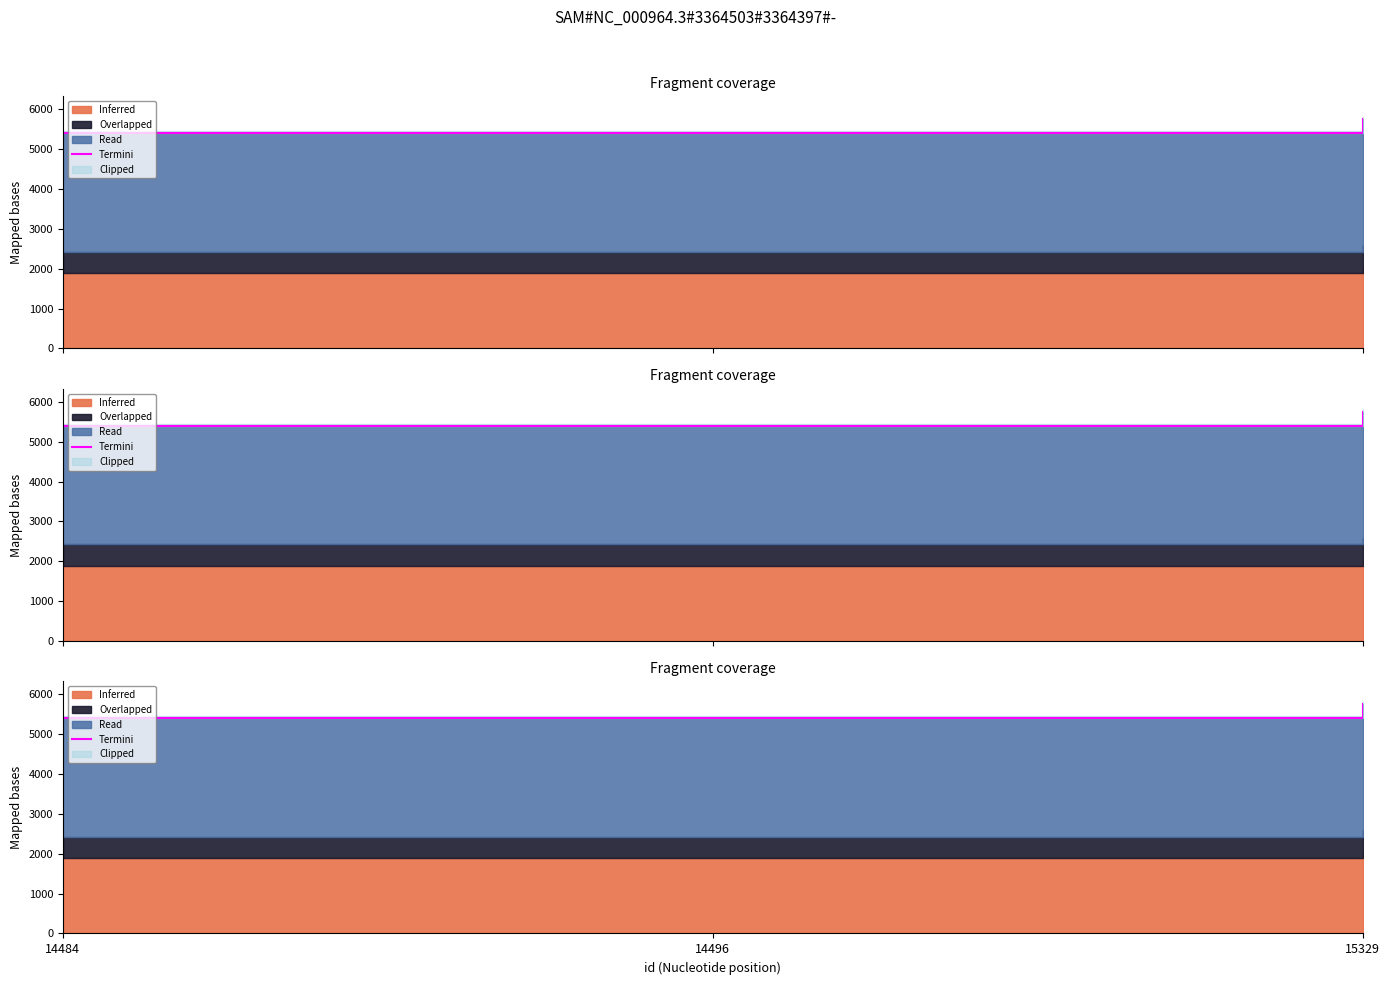

List the labels in order of value, largest first.

15329, 14496, 14484